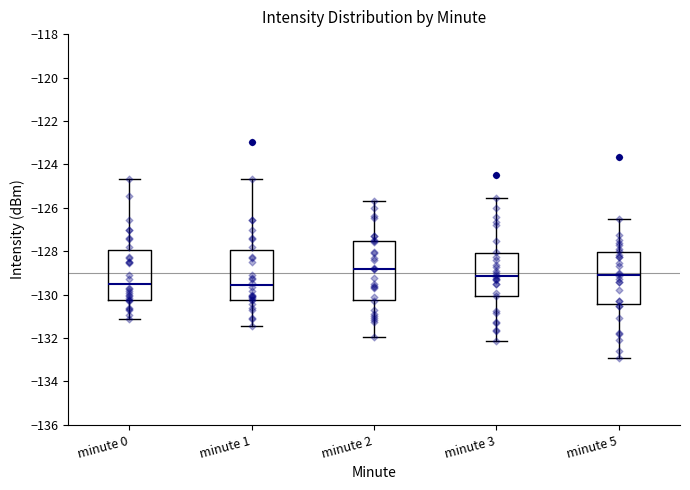

Reading left to right, transcribe this box plot: for each box, give where its median line is, the range the box spans, and where its two whiskers end, as read against the y-axis. The values are not printed on the chart, so give them approximately, as read against the axis.

minute 0: median -129.4, box -130.2 to -128.0, whiskers -131.2 to -124.6
minute 1: median -129.6, box -130.2 to -128.0, whiskers -131.4 to -124.6
minute 2: median -128.8, box -130.2 to -127.6, whiskers -132.0 to -125.6
minute 3: median -129.2, box -130.0 to -128.0, whiskers -132.2 to -125.6
minute 5: median -129.0, box -130.4 to -128.0, whiskers -133.0 to -126.6